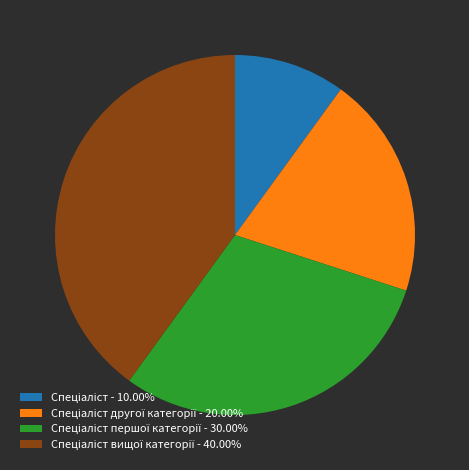

Is there any slice that represents more than half of the pie?

No